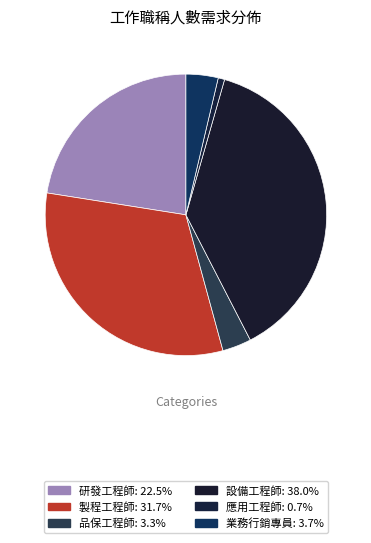

How many slices are in this pie chart?

6